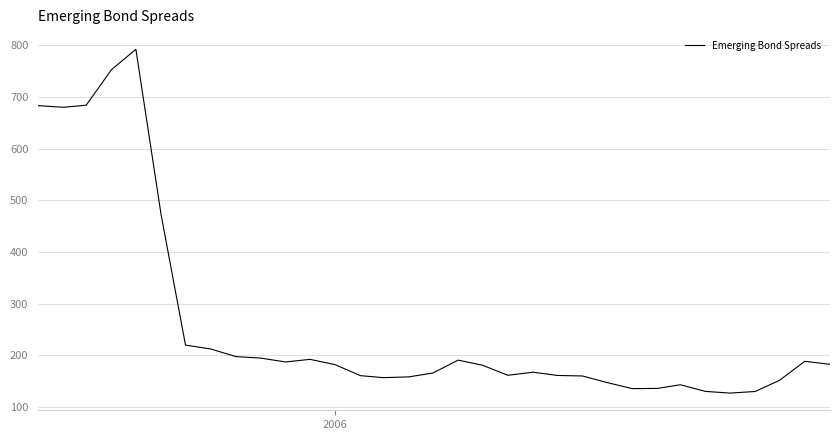

What is the difference between the maximum and minimum values?

664.8